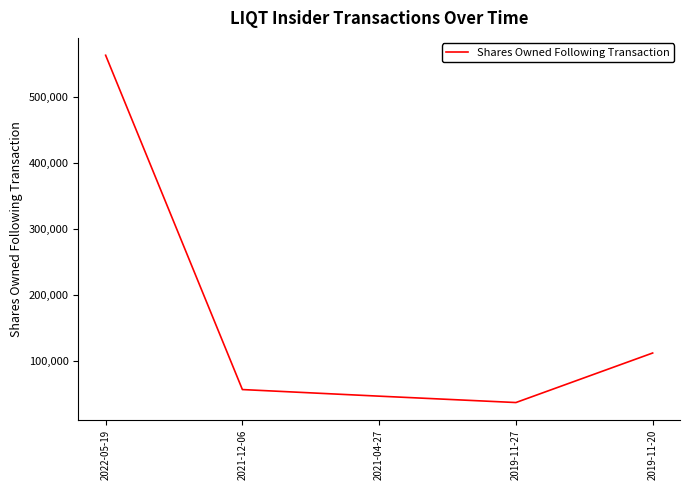

Which has a higher value, 2022-05-19 or 2021-04-27?

2022-05-19